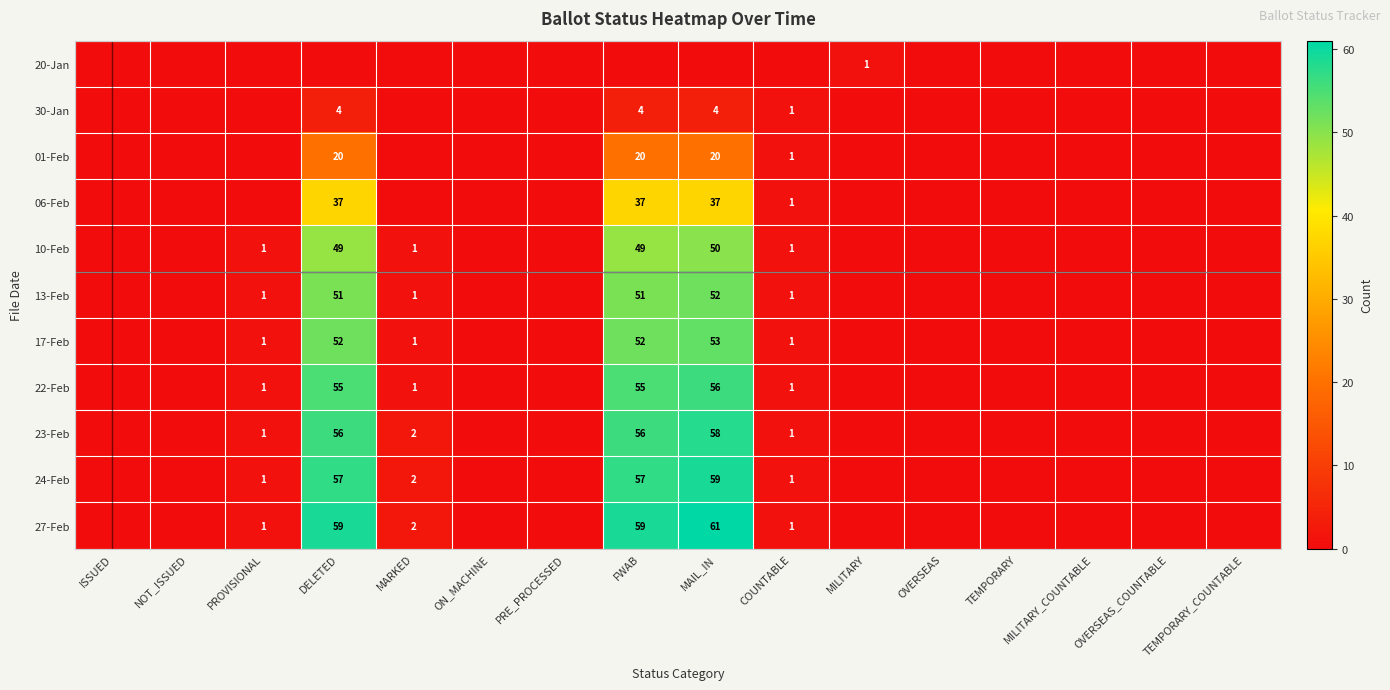

How many distinct data groups are displayed?

11